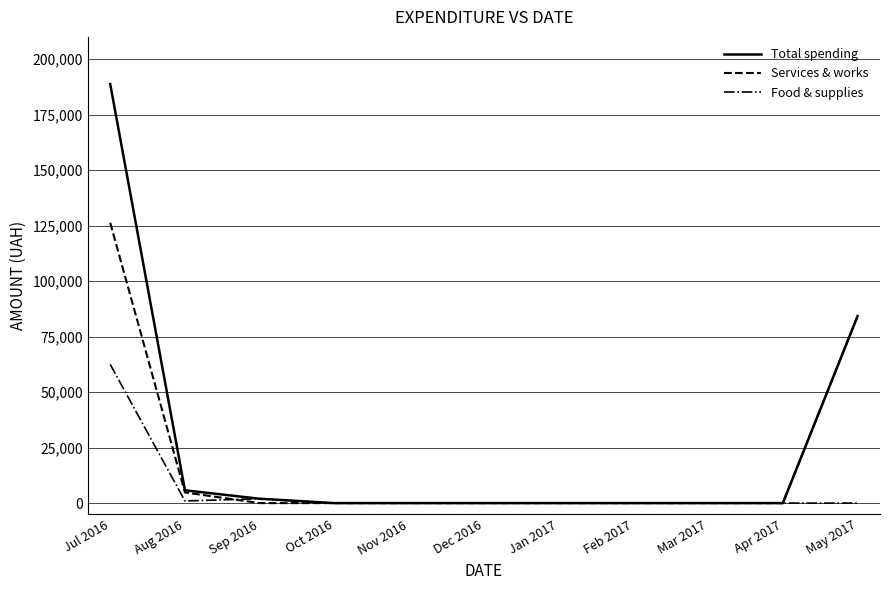

What is the spread (max minus min) of values at Jul 2016?

126268.0